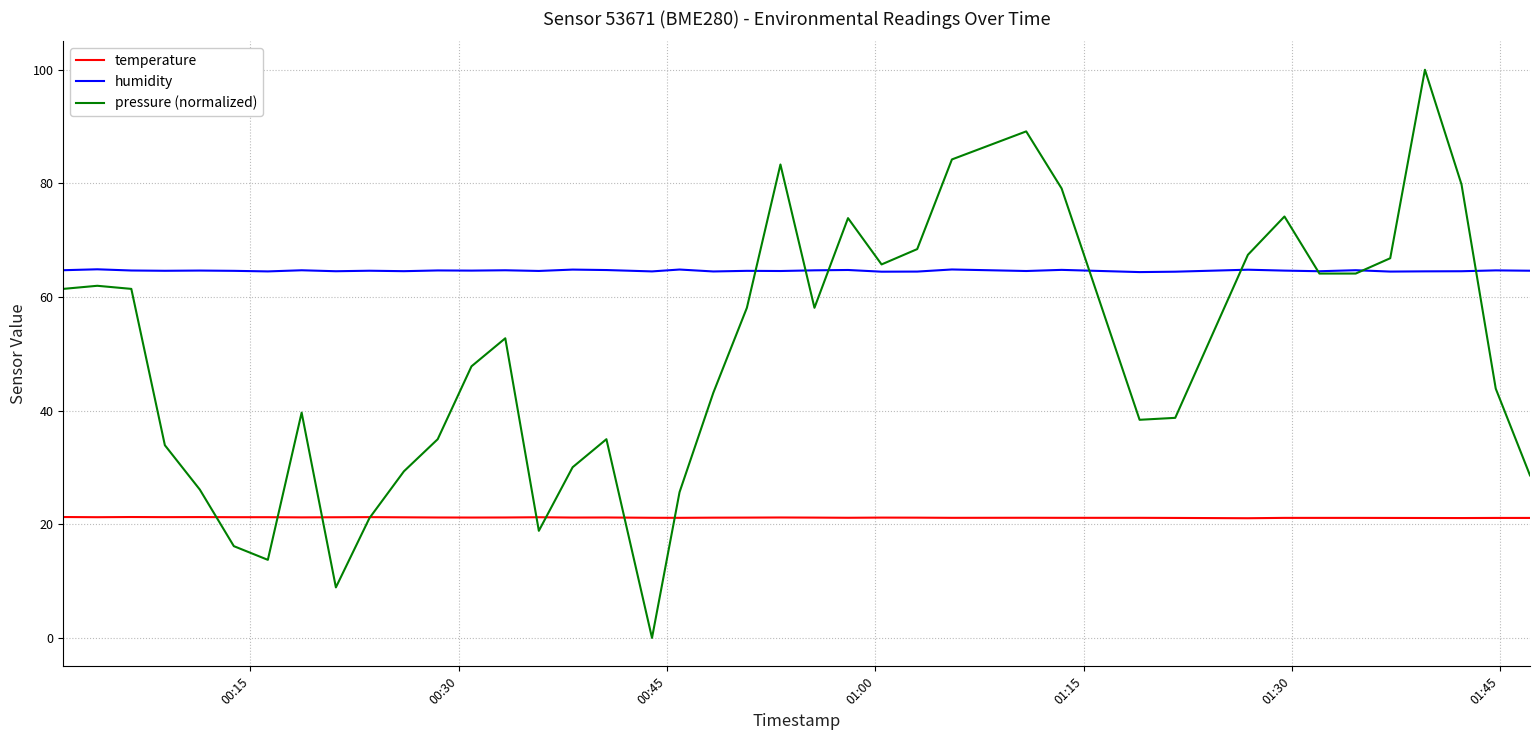

List the series in order of their peak value, lowest first.

temperature, humidity, pressure (normalized)